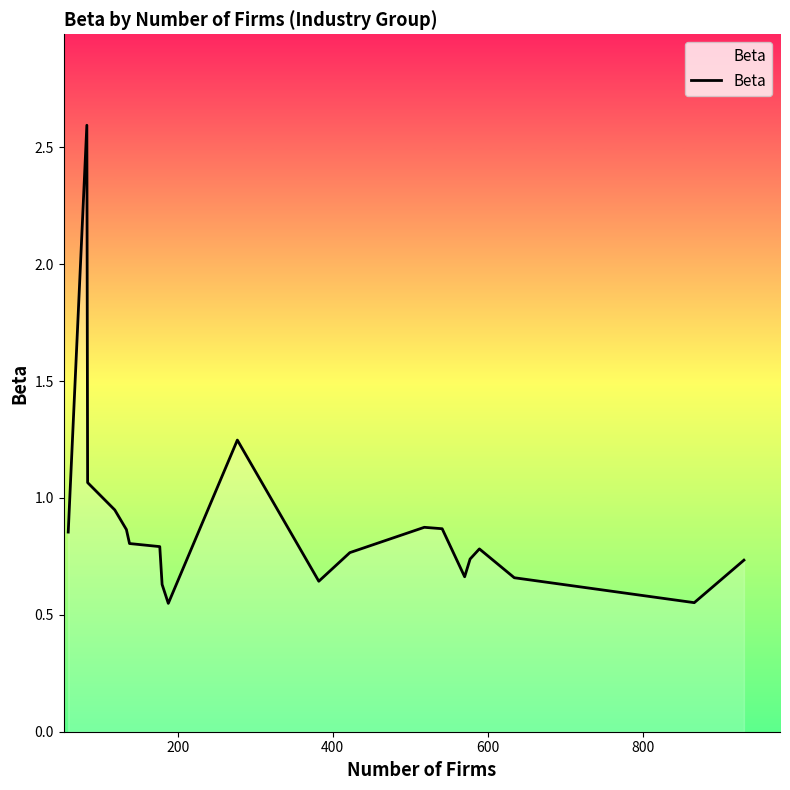

What is the difference between the maximum and minimum values?

2.0